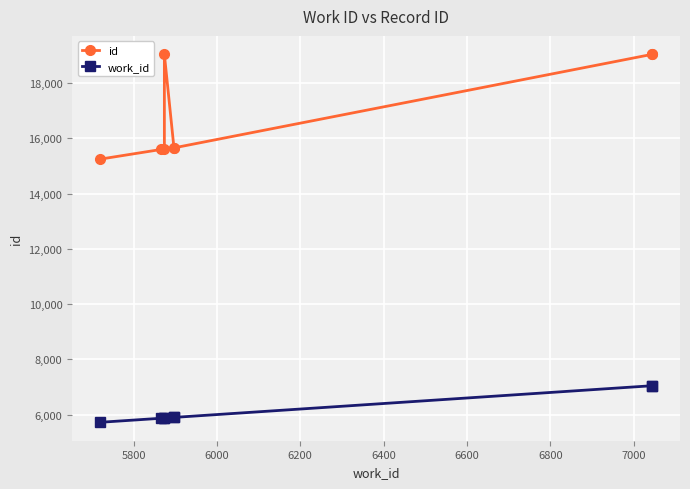

Which series has the largest total across all categories?

id